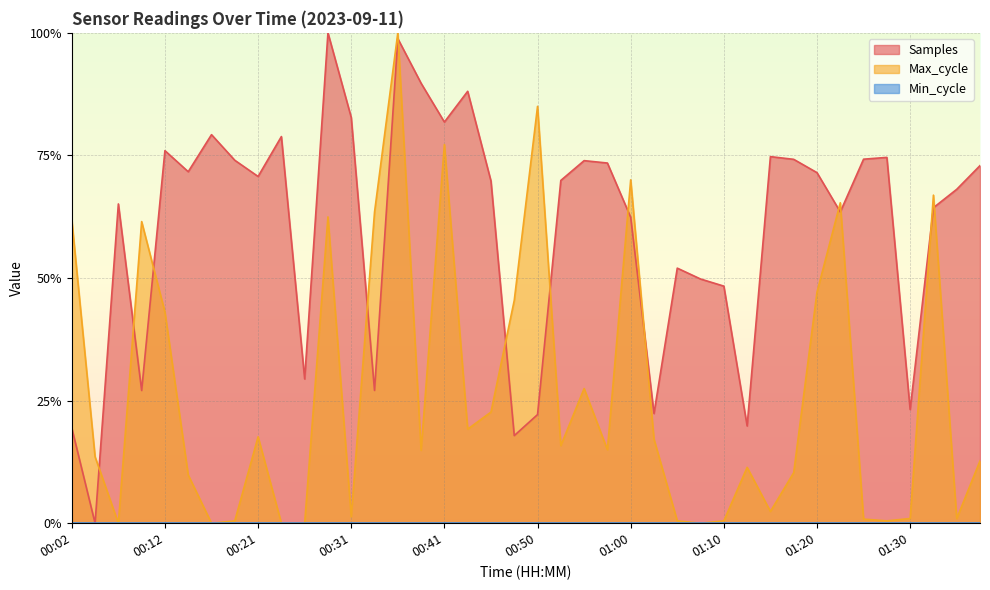

At which category does Max_cycle reach its first local peak?

00:09